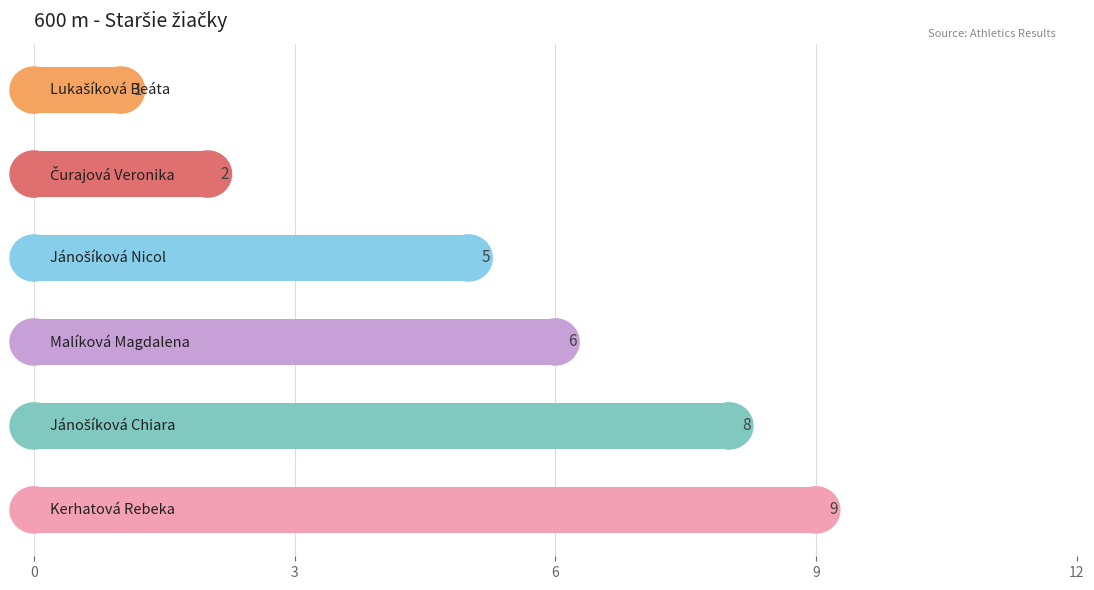

Count the number of data series in this chart.

1